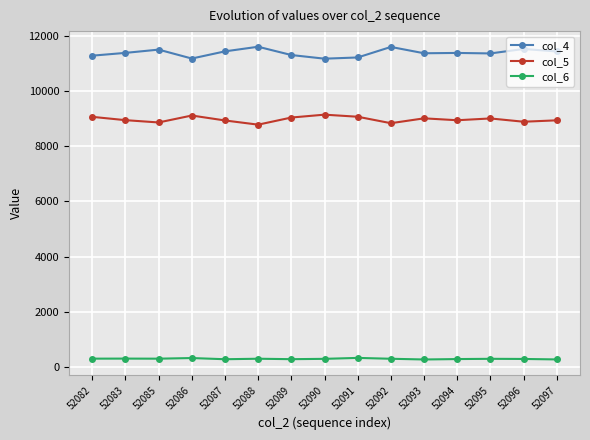

The col_4 series shows 2657 at 52097. True or false?

False